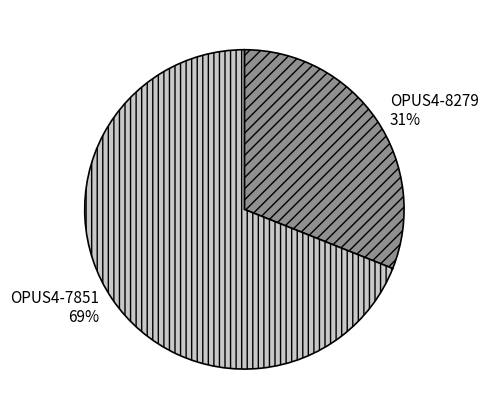

Rank the categories by value from lowest to highest.

OPUS4-8279, OPUS4-7851